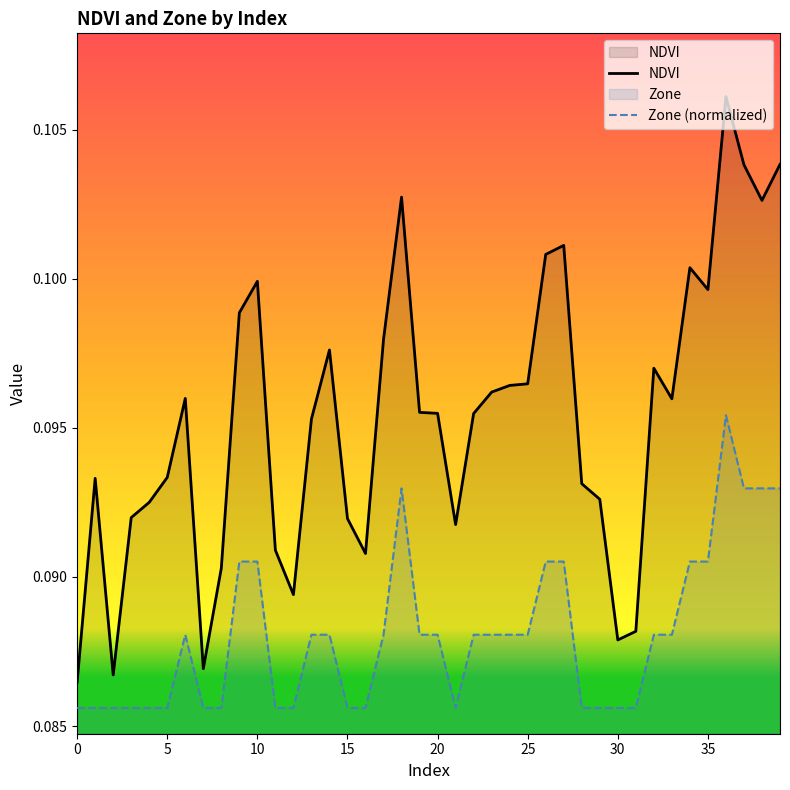

How many interior local valleys does the NDVI series have?

9